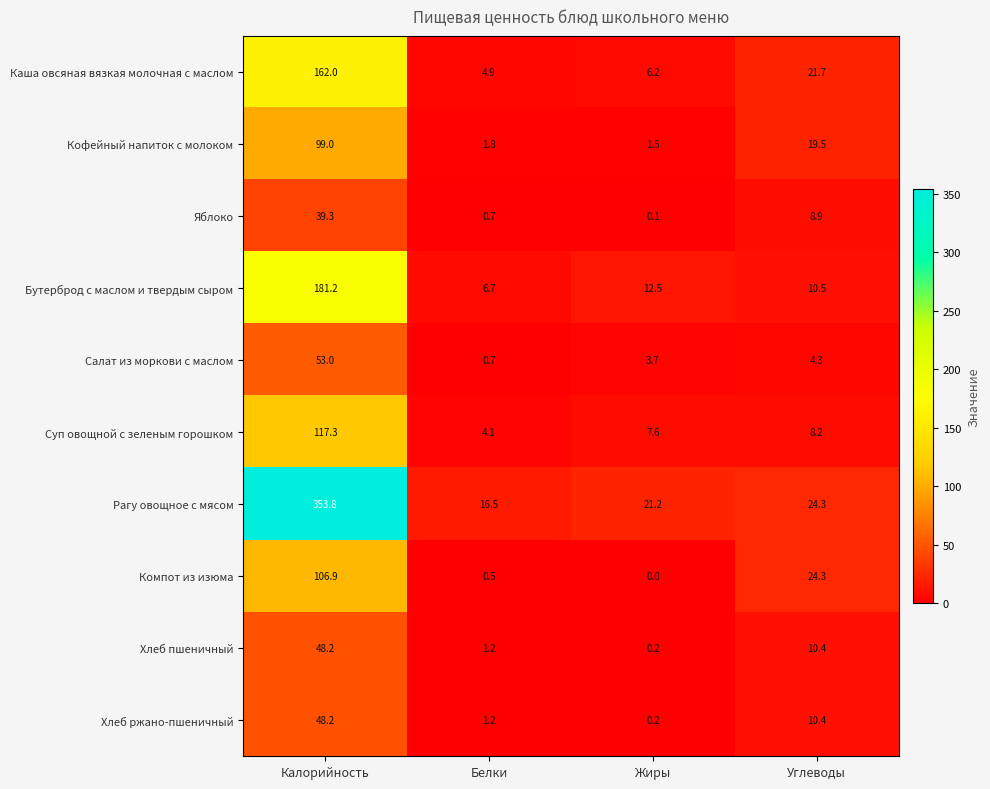

Where does the Компот из изюма series first go above 24?

Калорийность